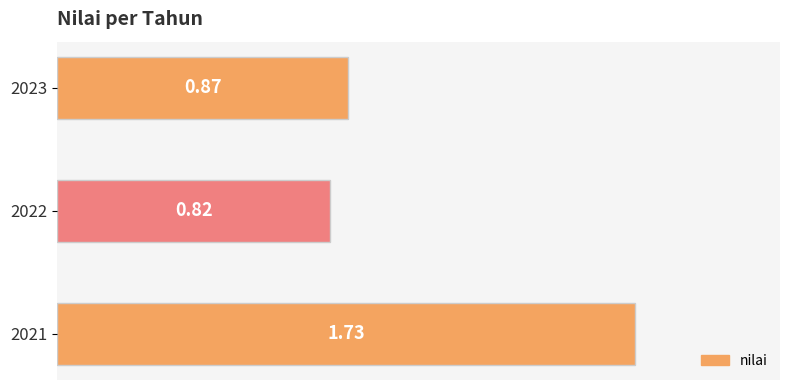

Rank the categories by value from highest to lowest.

2021, 2023, 2022